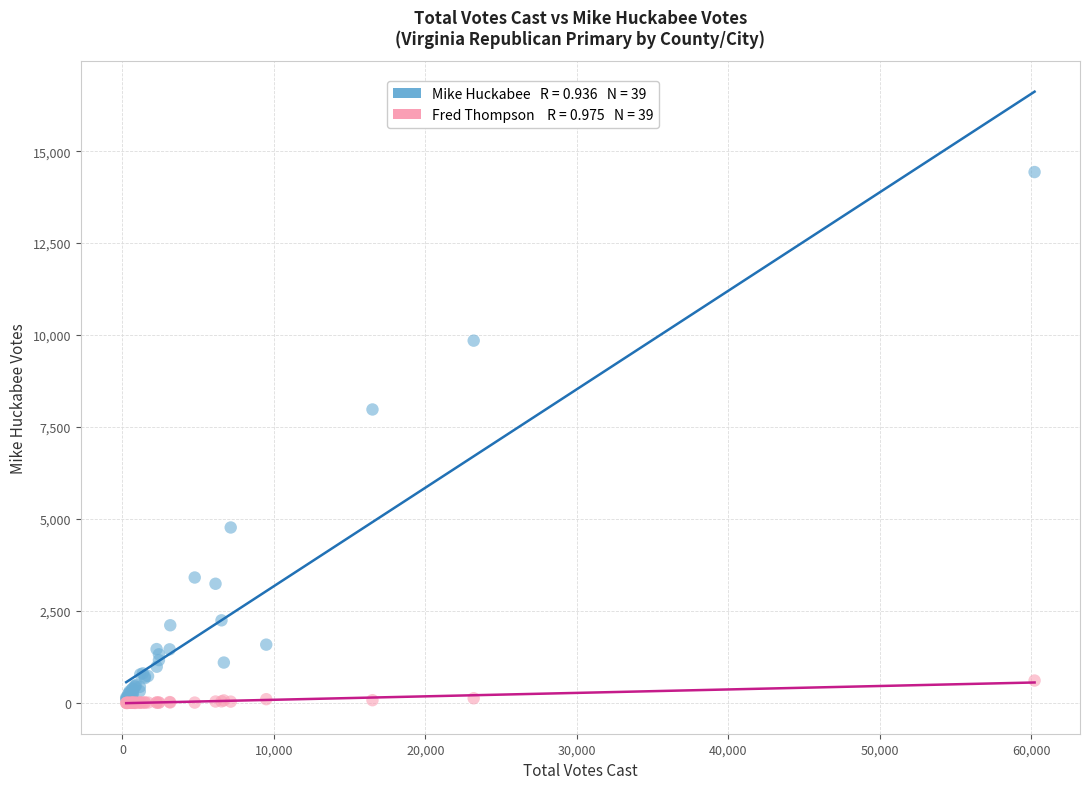

Across all series, what Y value is closest to 7216?

7978